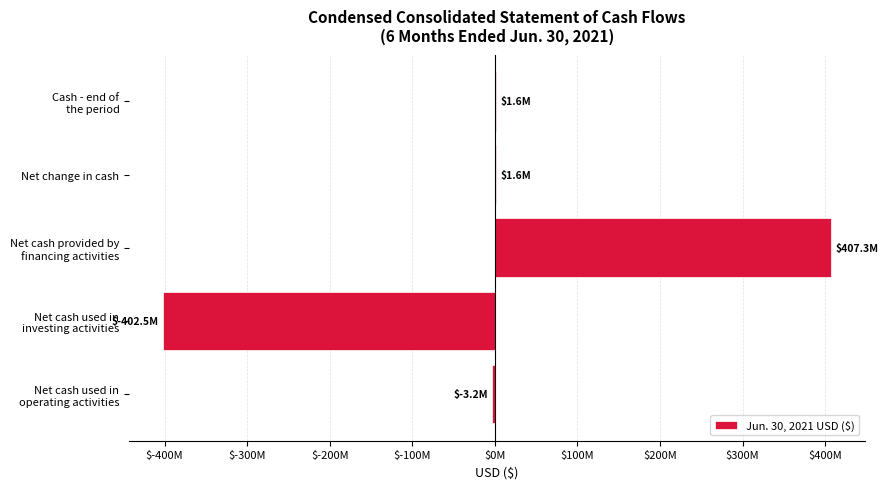

How many negative values are there?

2